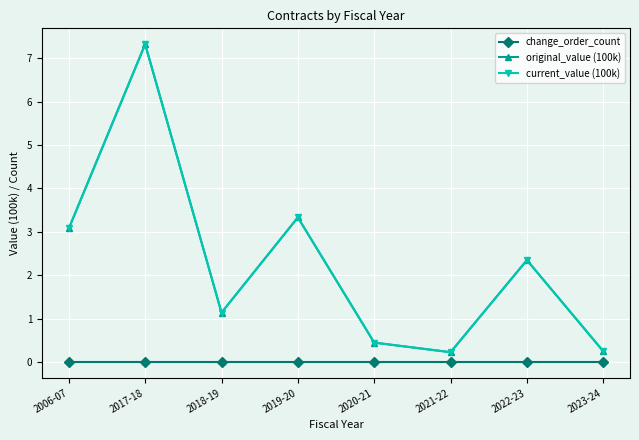

Between 2019-20 and 2022-23, which series saw the biggest shift?

original_value (100k)